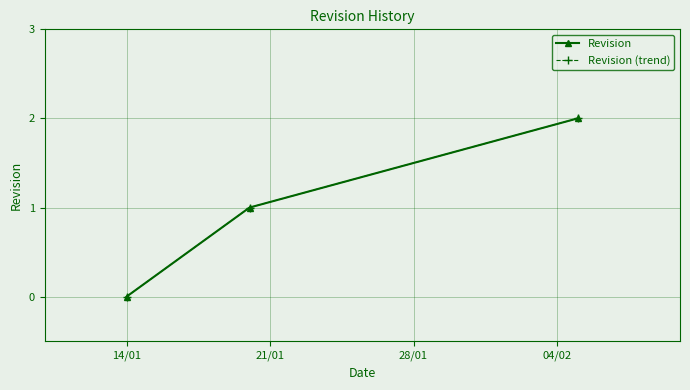

Count the Revision values in the range 0 to 2.

3